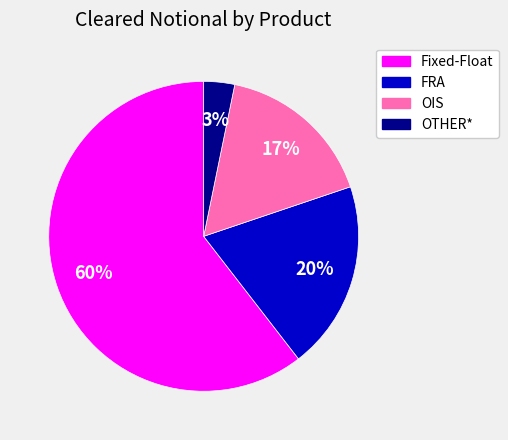

To the nearest percent, what percentage of the pie is Fixed-Float?

60%